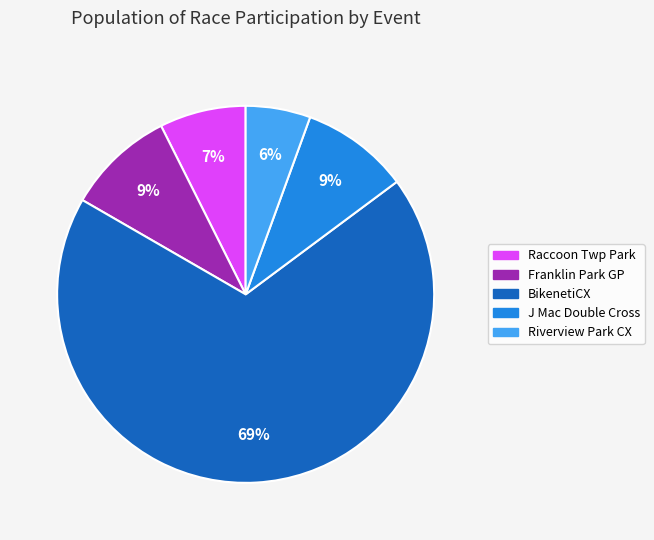

Is there any slice that represents more than half of the pie?

Yes